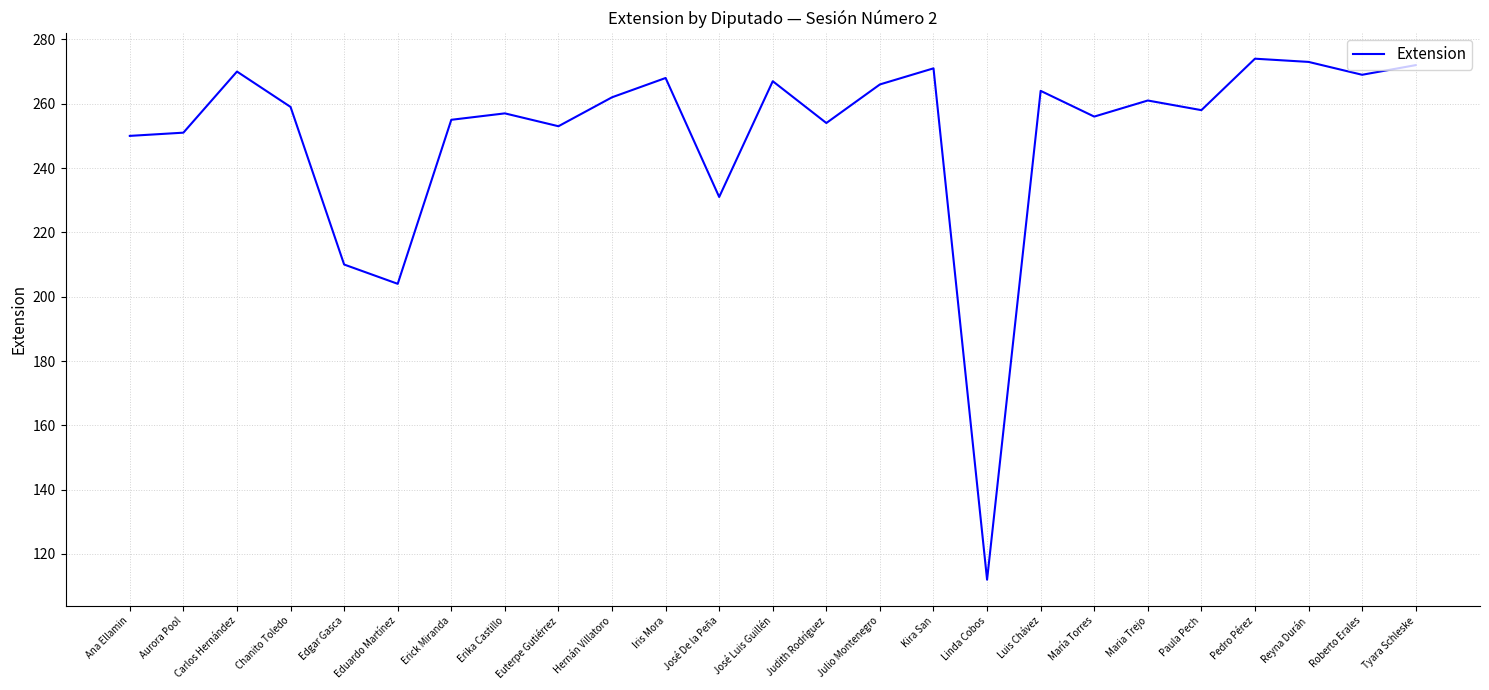

What position from the right is Linda Cobos?

9